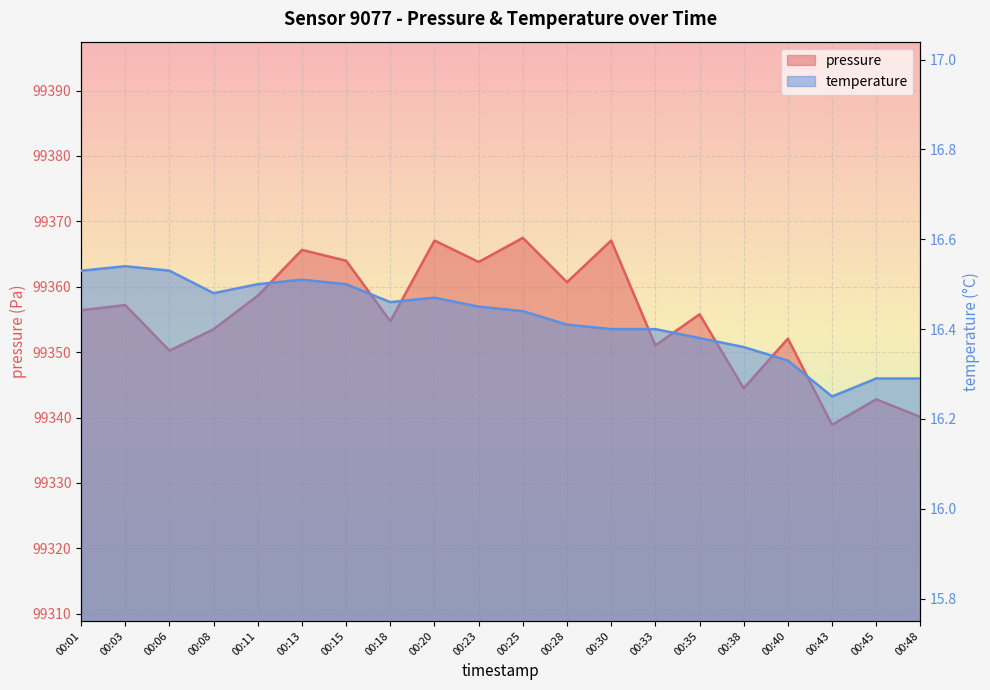

How many series are shown in this chart?

2